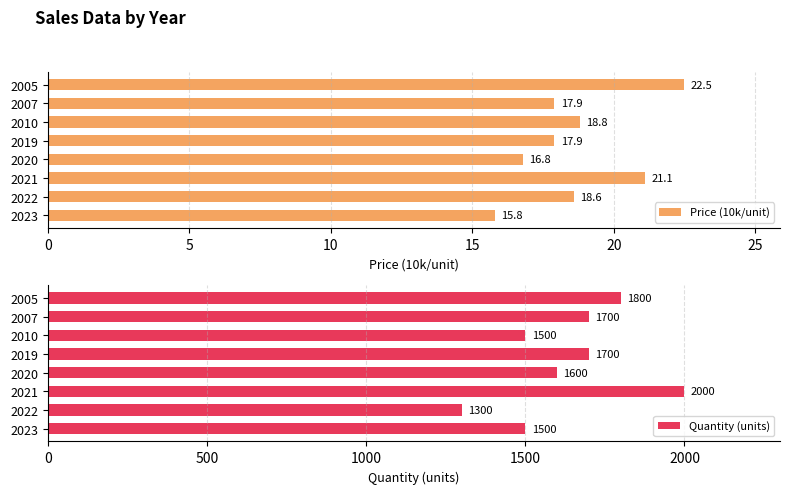

How many bars are there in each group?

2